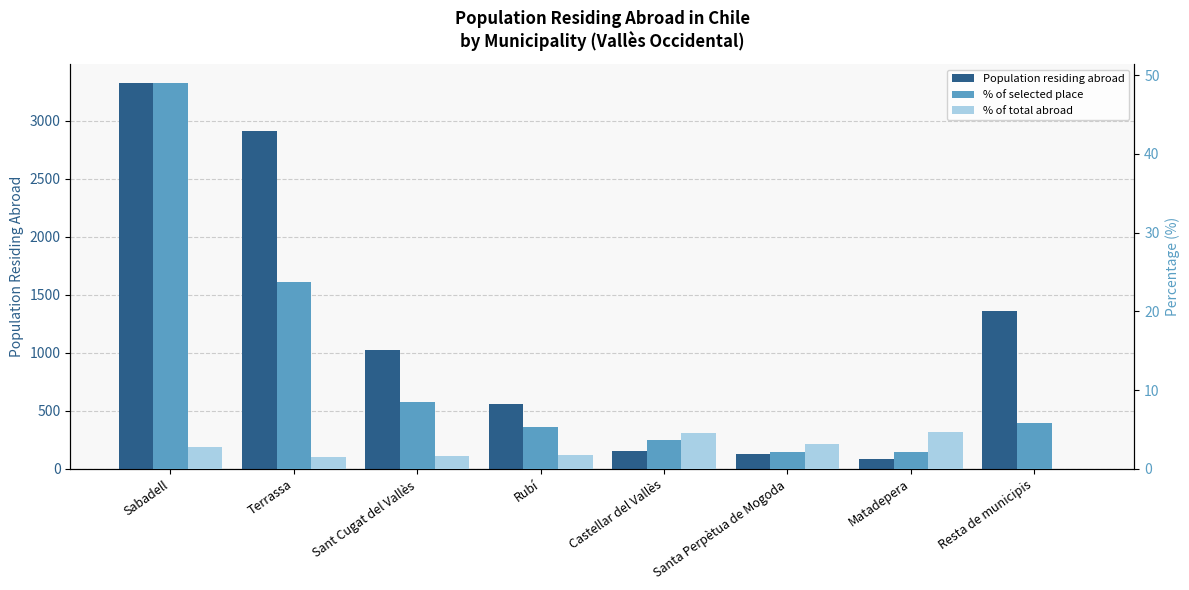

Which category has the highest value across all series?

Sabadell